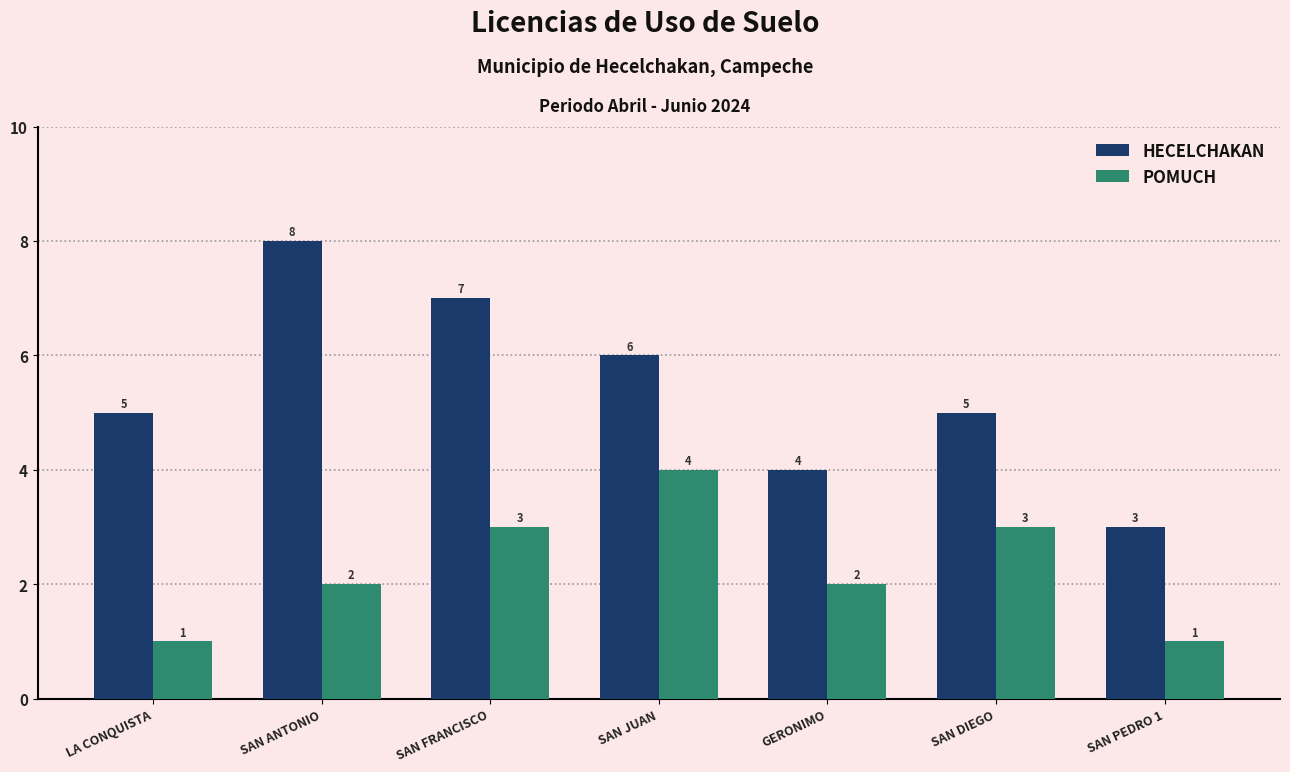

Rank the series at SAN ANTONIO from lowest to highest value.

POMUCH, HECELCHAKAN